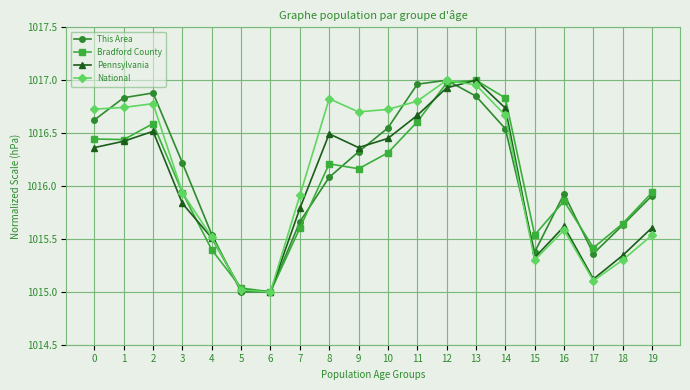

Between 2 and 13, which series saw the biggest shift?

Pennsylvania